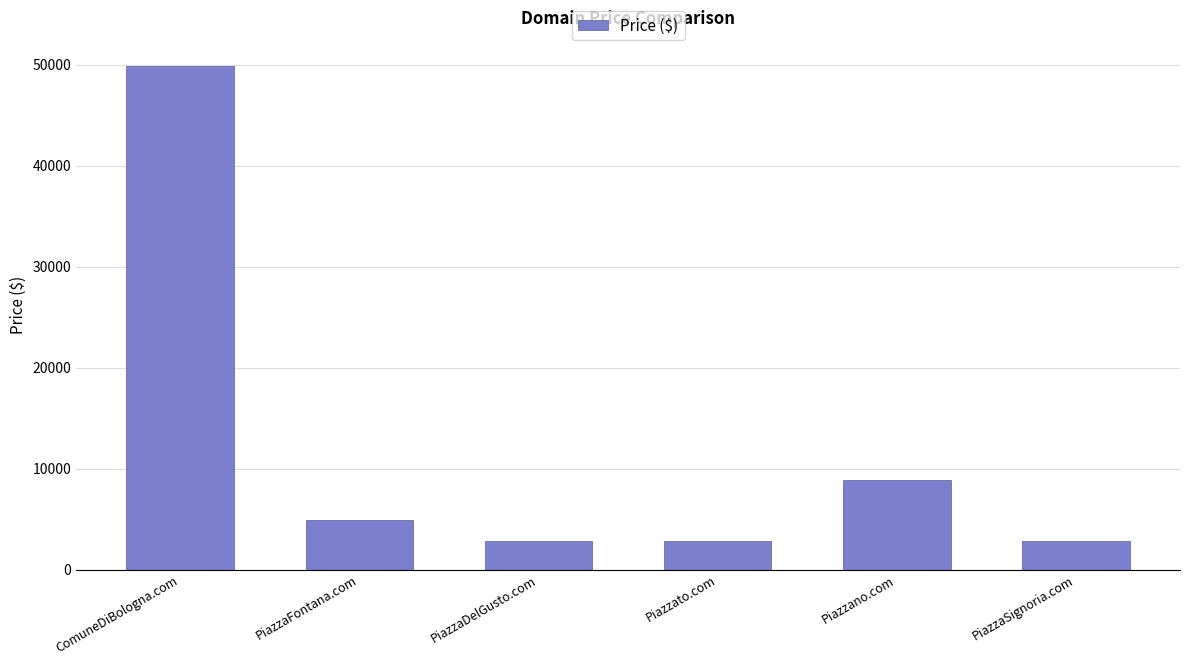

Between PiazzaFontana.com and PiazzaDelGusto.com, which is larger?

PiazzaFontana.com